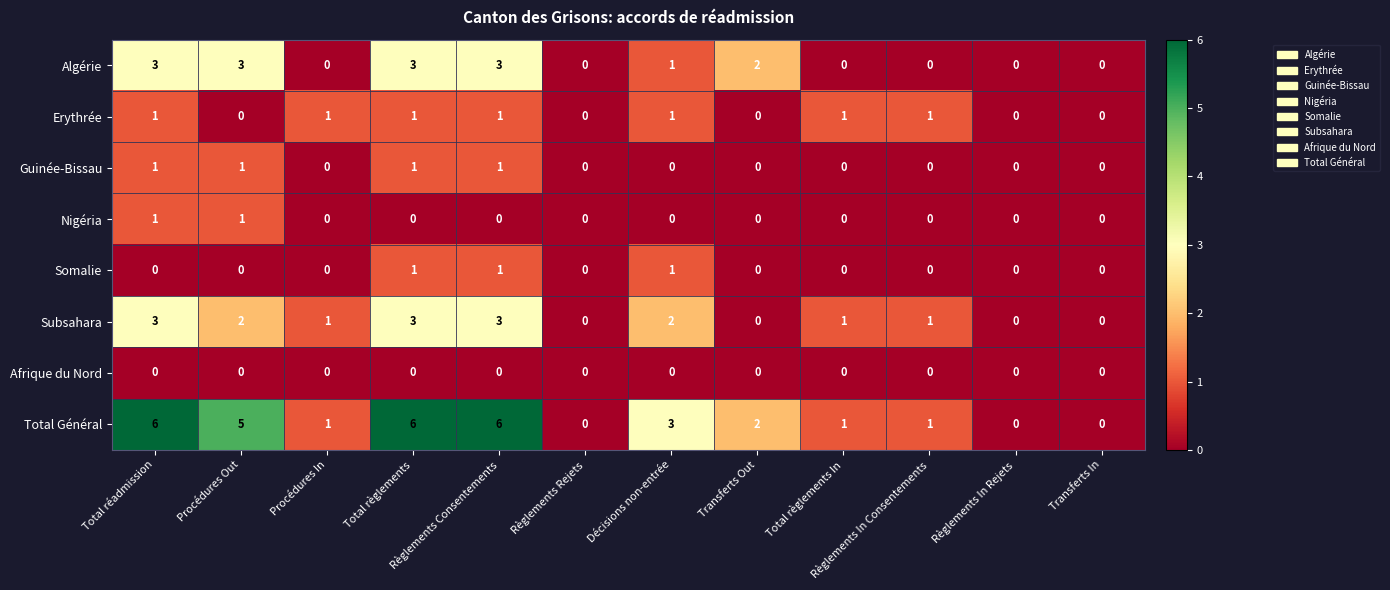

Is it true that Erythrée equals -1 at Transferts In?

False